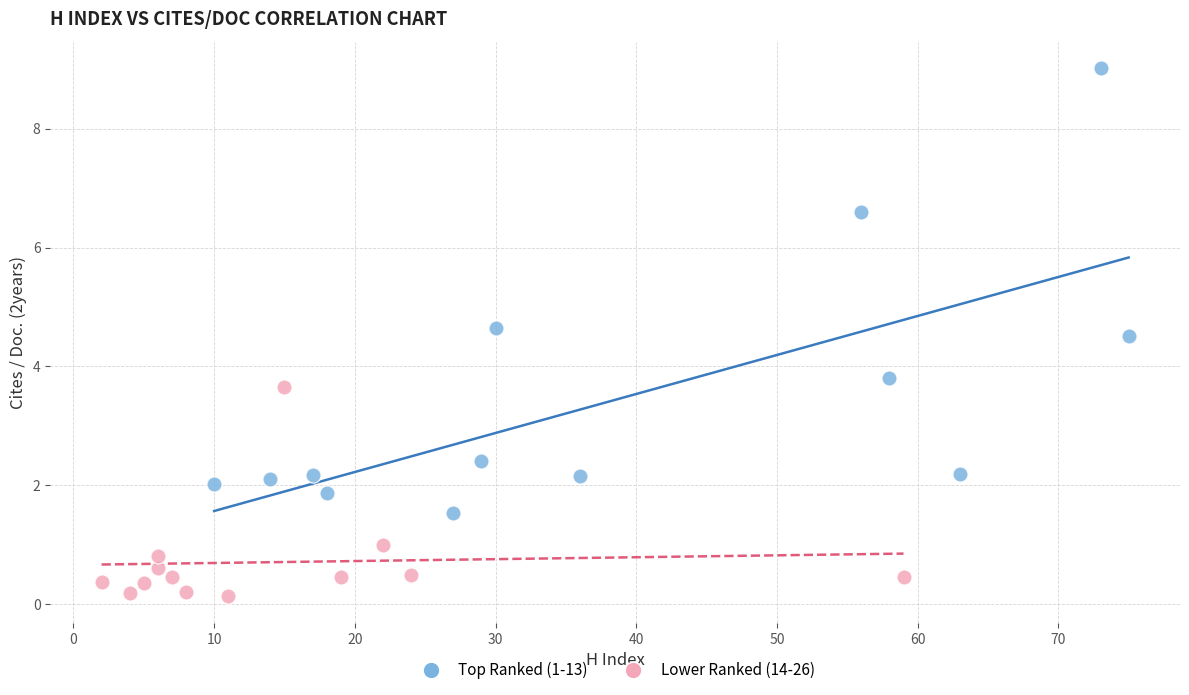

Which series reaches the maximum Y coordinate?

Top Ranked (1-13)